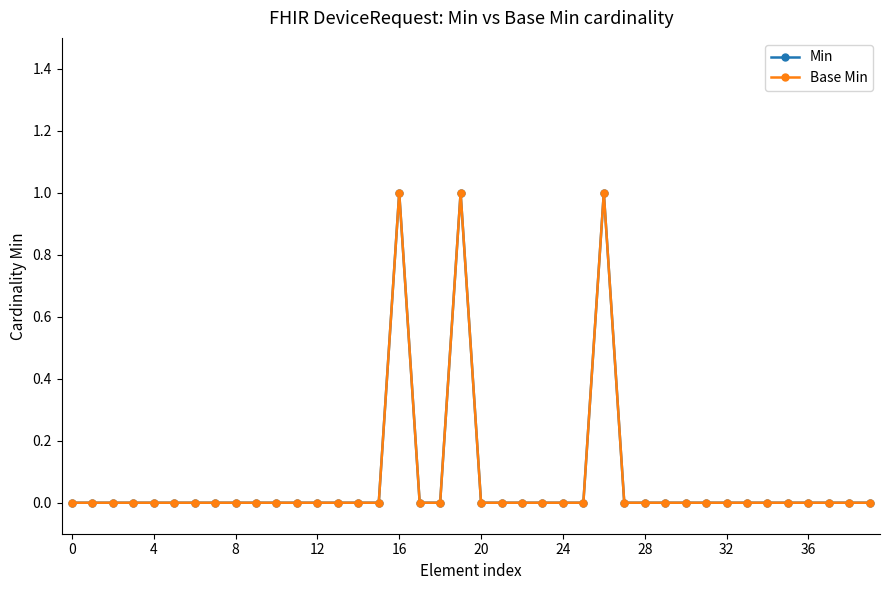

True or false: Base Min and Min intersect in this chart.

False